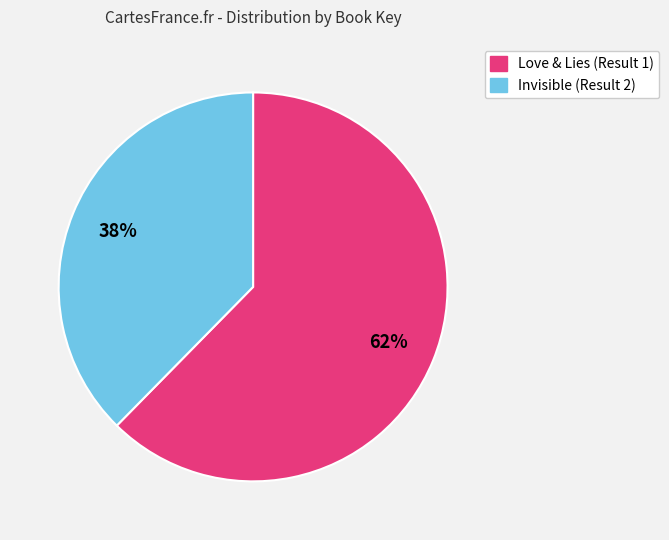

Do Love & Lies (Result 1) and Invisible (Result 2) together represent more than half of the pie?

Yes